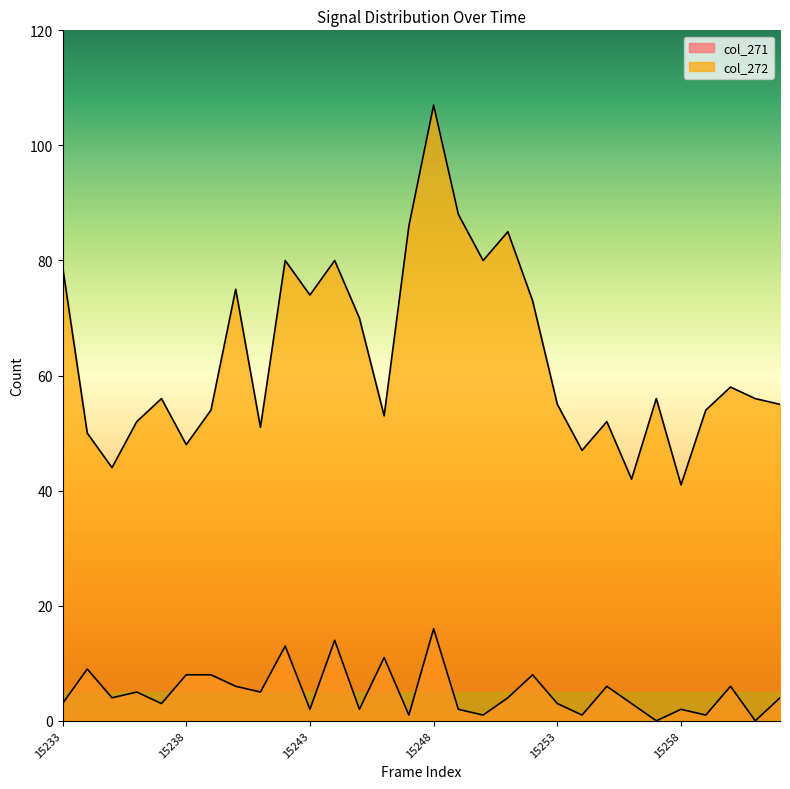

Is it true that col_272 equals 52 at 15236?

True